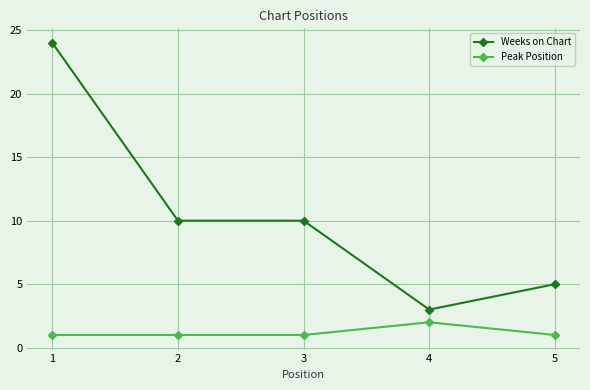

How many categories are shown in the chart?

5